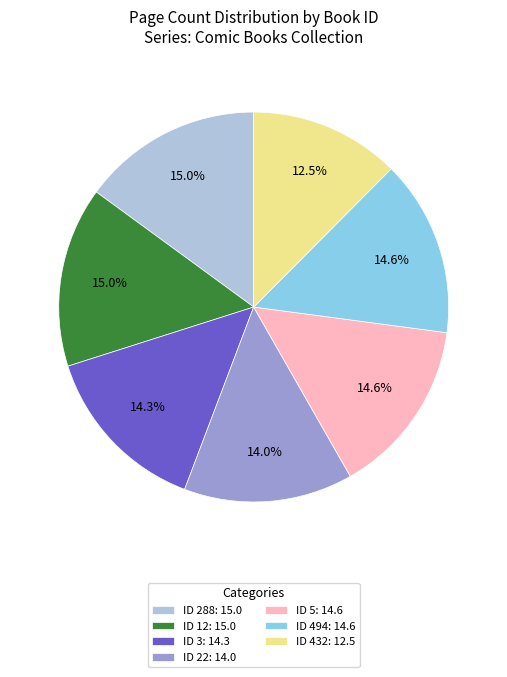

Is there a majority slice in this chart?

No